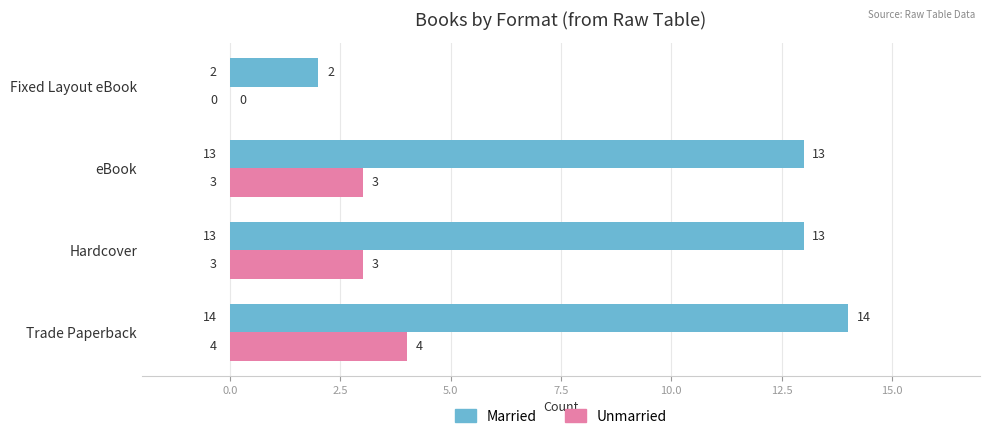

Which series changed the most between eBook and Fixed Layout eBook?

Married